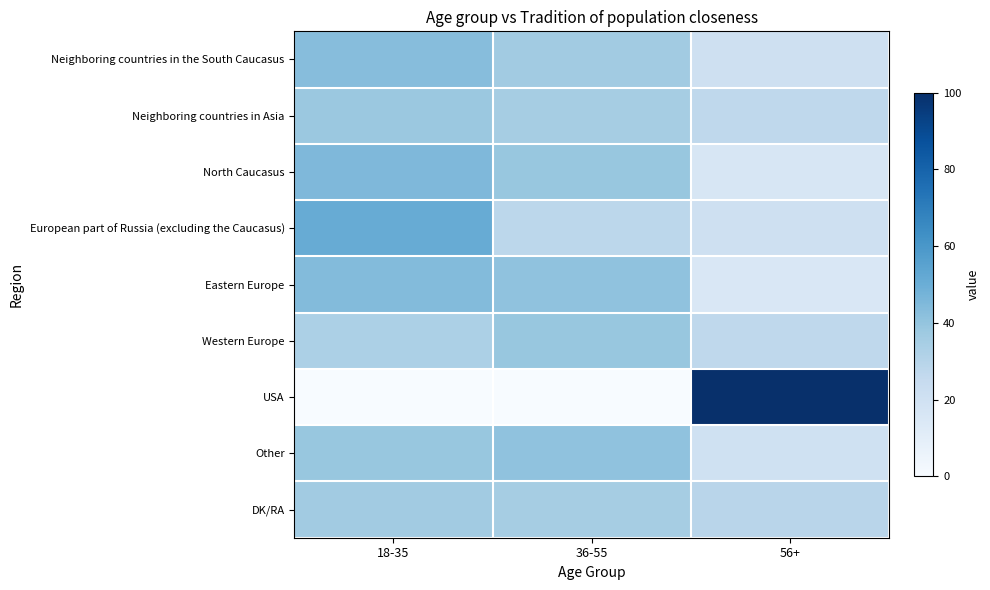

Which label corresponds to the largest value in the chart?

56+